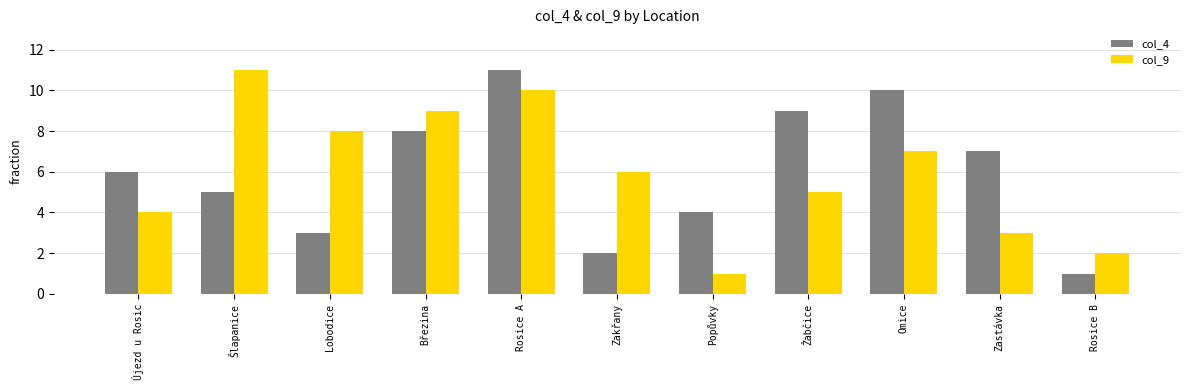

What are all the series names shown in the legend?

col_4, col_9